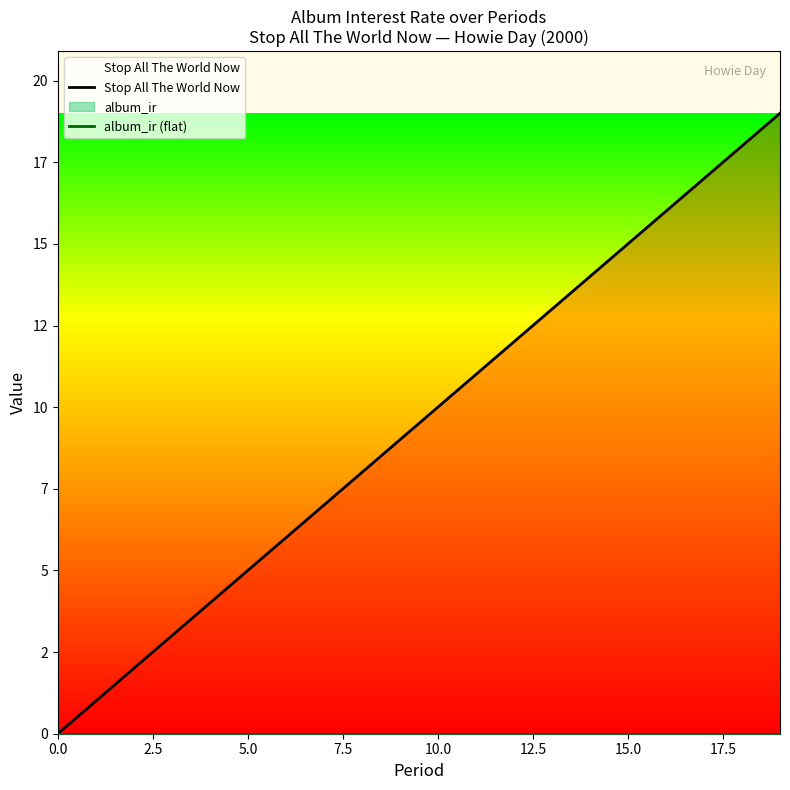

The album_ir (flat) series shows 0 at 9. True or false?

True